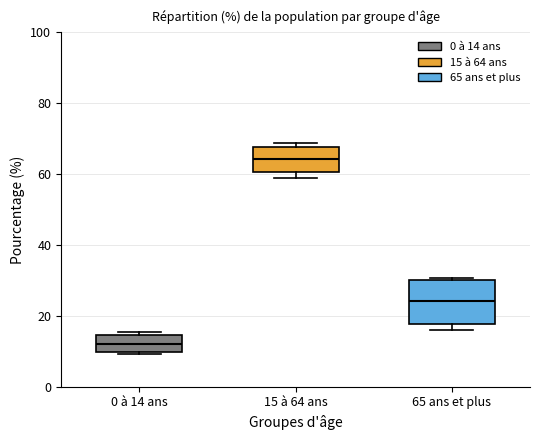

Reading left to right, transcribe this box plot: for each box, give where its median line is, the range the box spans, and where its two whiskers end, as read against the y-axis. The values are not printed on the chart, so give them approximately, as read against the axis.

0 à 14 ans: median 12, box 10 to 14, whiskers 10 to 16
15 à 64 ans: median 64, box 60 to 68, whiskers 58 to 68 (just above the box's upper edge)
65 ans et plus: median 24, box 18 to 30, whiskers 16 to 30 (just above the box's upper edge)